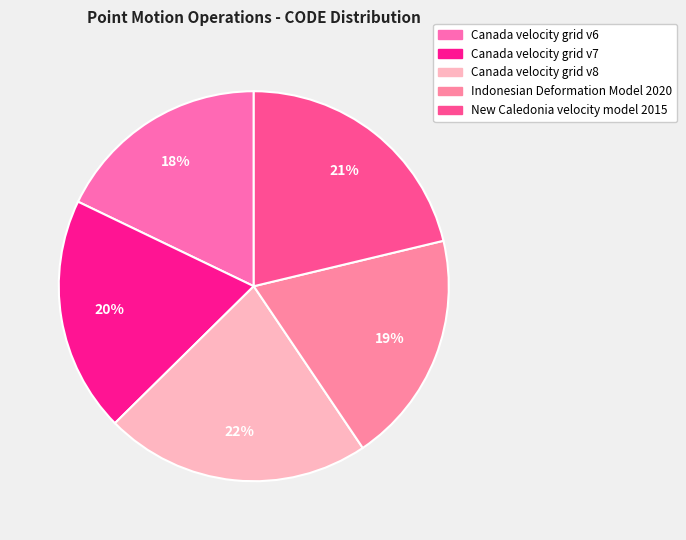

Count the number of slices in the pie.

5